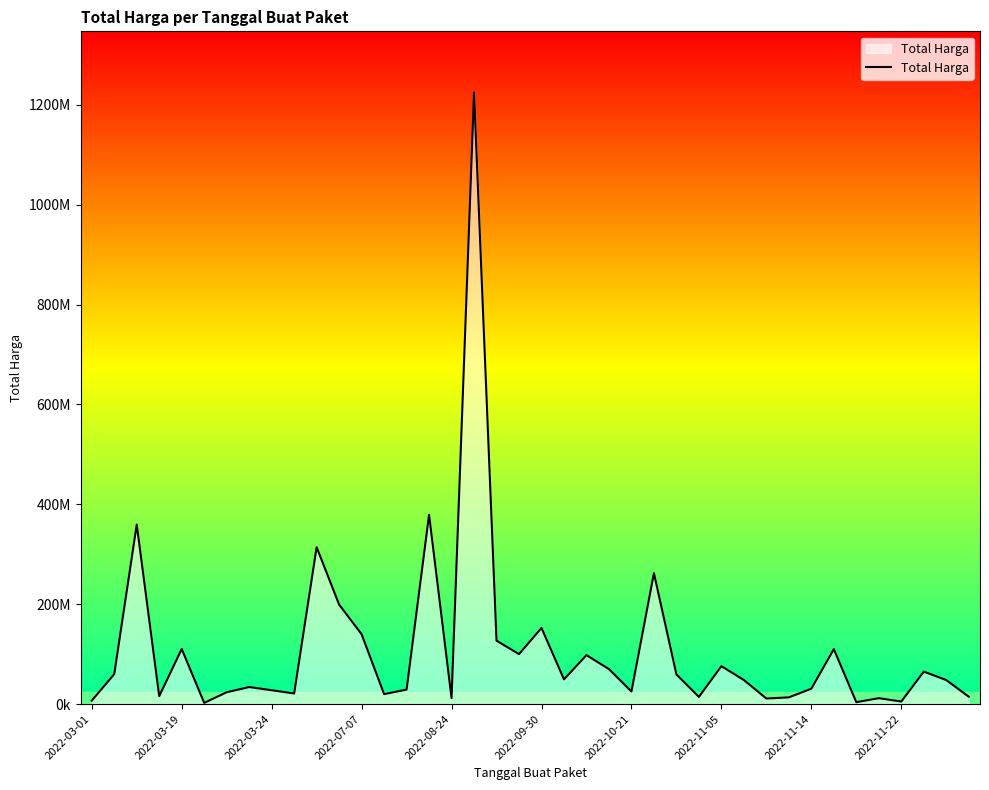

Reading left to right, transcribe all the data shown in this chart.

6936000	59935000	359500000	15787200	110389990	2395750	23680800	34132505	27720000	21231000	314121780	199200000	139800000	19950000	29000000	379075000	12000000	1224682000	127000000	100000000	152477000	49478000	98000000	70000000	25200000	262118150	59375000	14400000	75920000	48140000	11100000	13442000	30800000	110000000	3825000	11800000	5093000	65000000	48140000	14750000